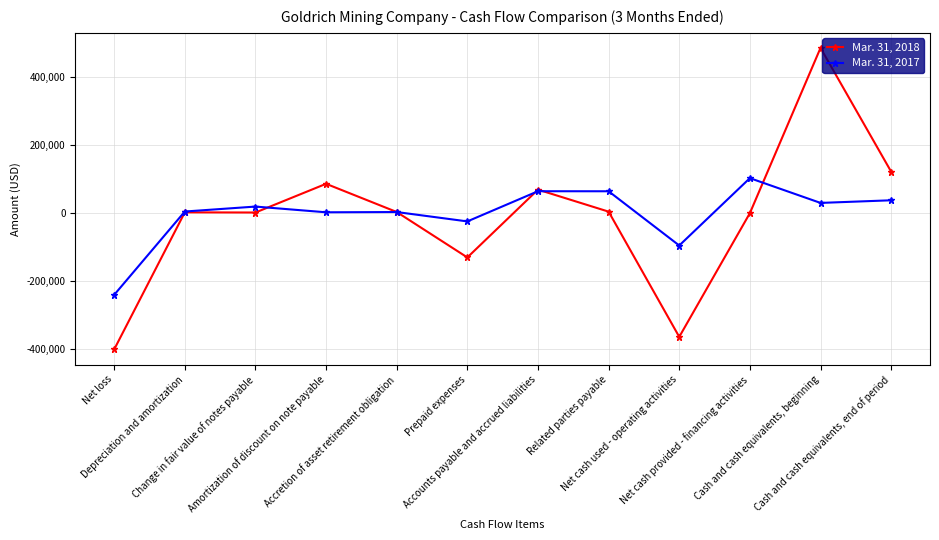

The Mar. 31, 2017 series shows 19310 at Change in fair value of notes payable. True or false?

True